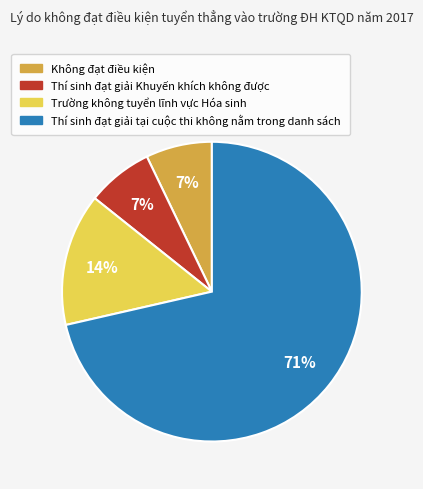

Does Thí sinh đạt giải tại cuộc thi không nằm trong danh sách represent more than half of the total?

Yes